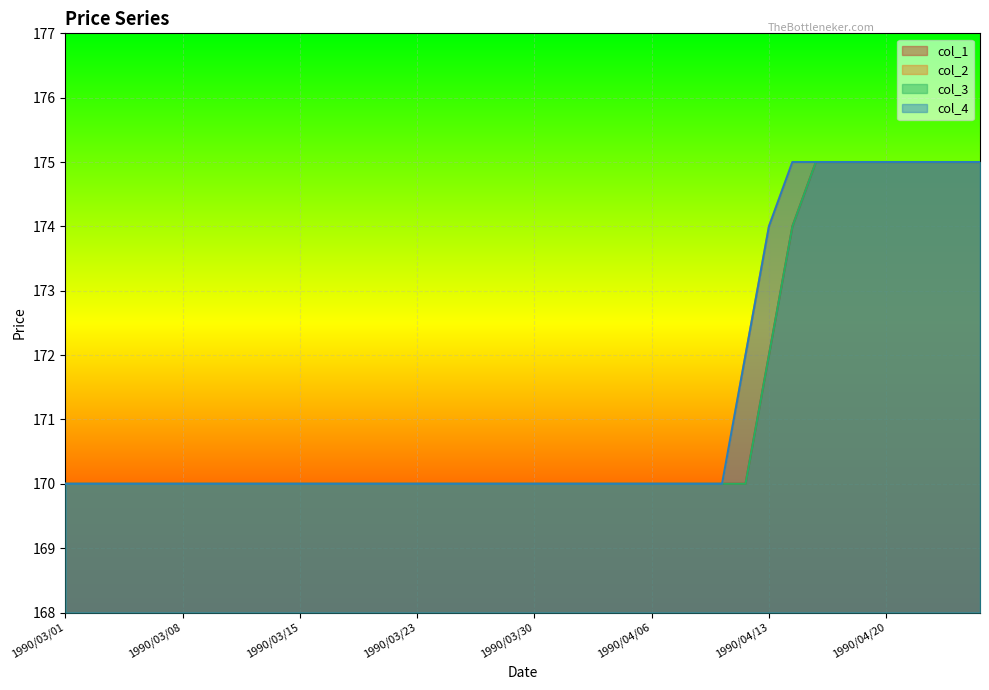

Which category has the highest value across all series?

1990/04/17